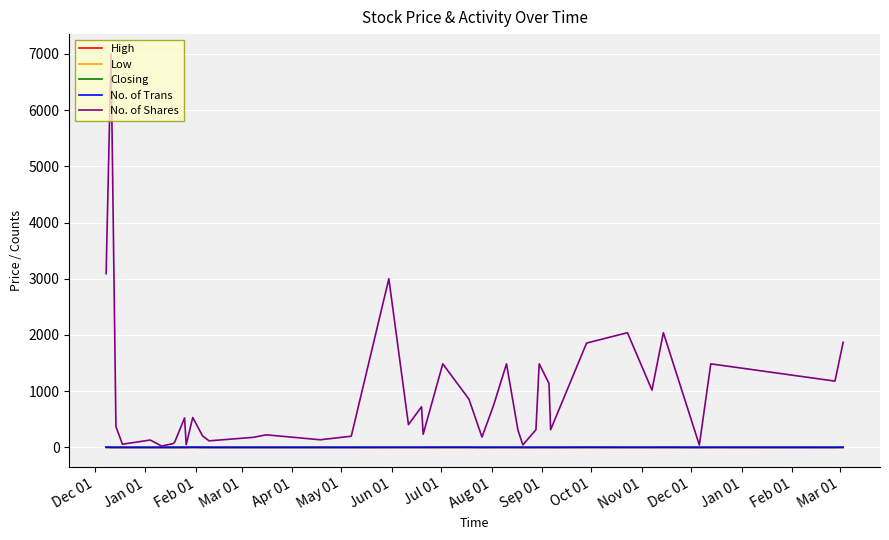

At which label does No. of Trans reach its peak?

Dec 01